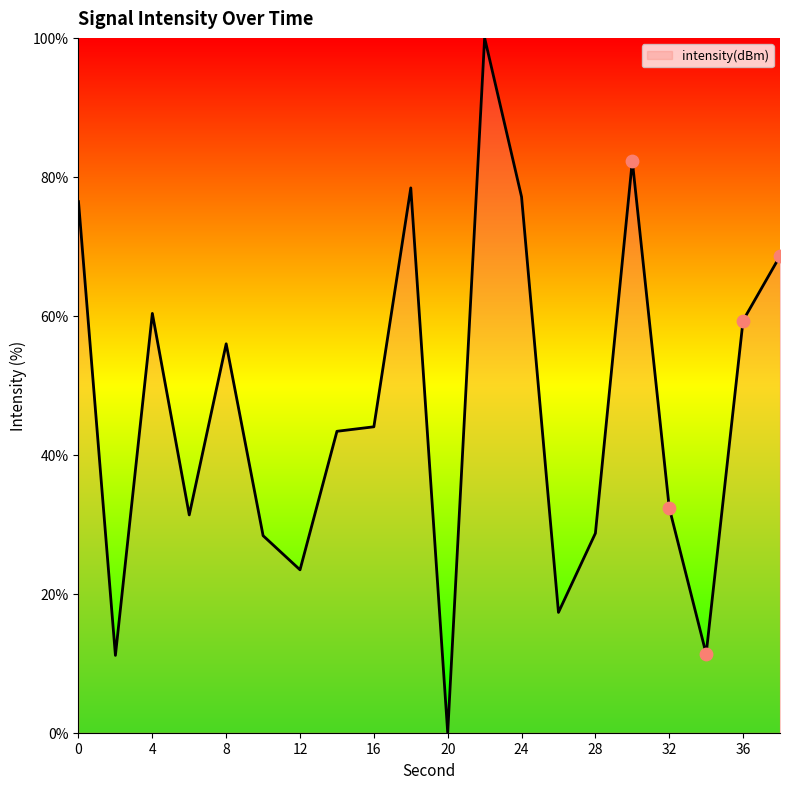

What is the difference between the maximum and minimum values?

100.0